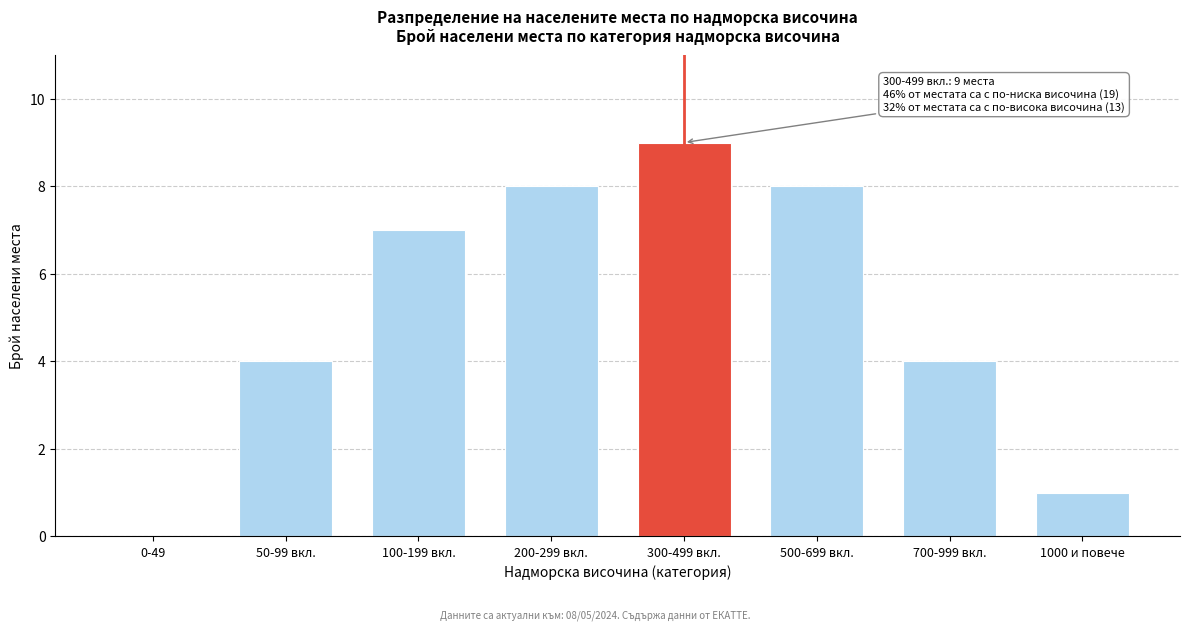

Reading left to right, list all the values displayed in this chart.

0-49=0	50-99 вкл.=4	100-199 вкл.=7	200-299 вкл.=8	300-499 вкл.=9	500-699 вкл.=8	700-999 вкл.=4	1000 и повече=1